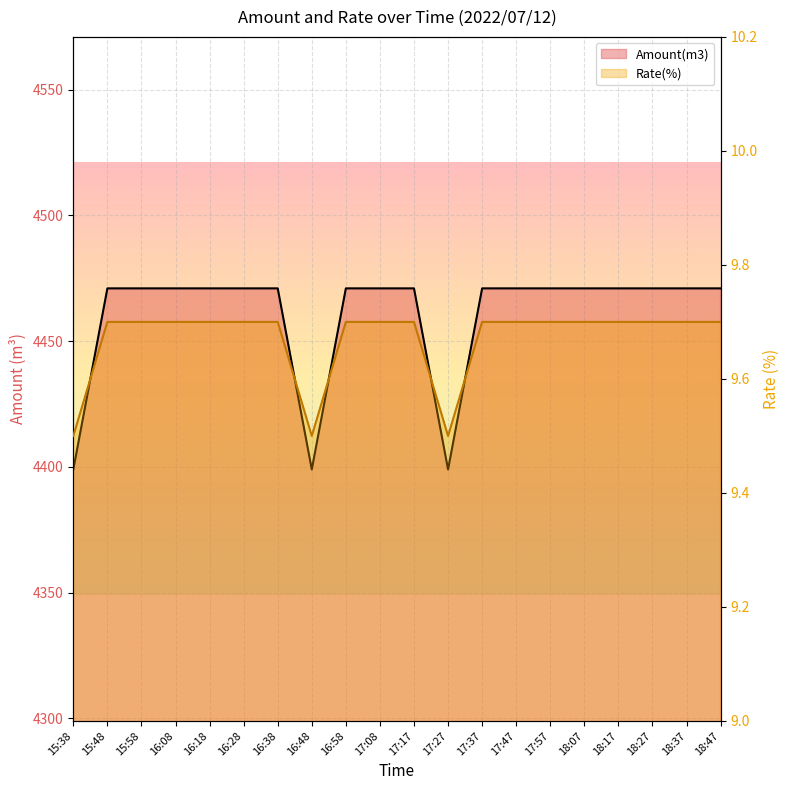

True or false: Amount(m3) and Rate(%) cross at least once.

False